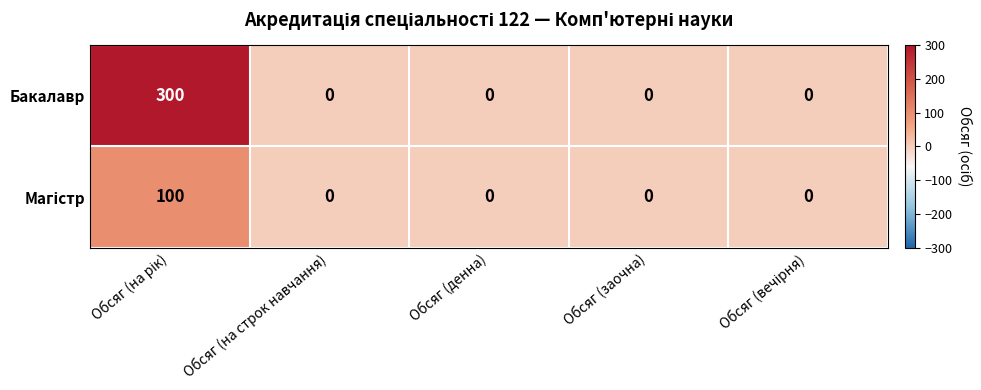

Which series has the widest spread of values?

Бакалавр